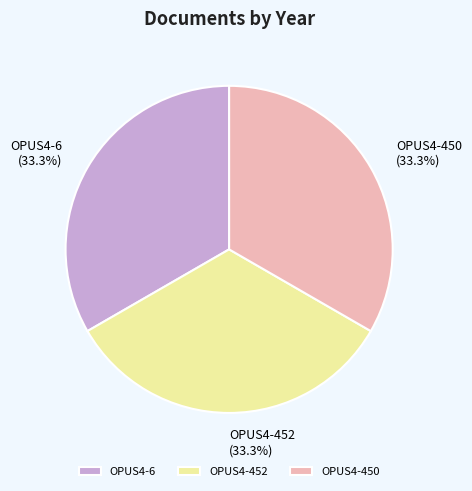

Is there a majority slice in this chart?

No